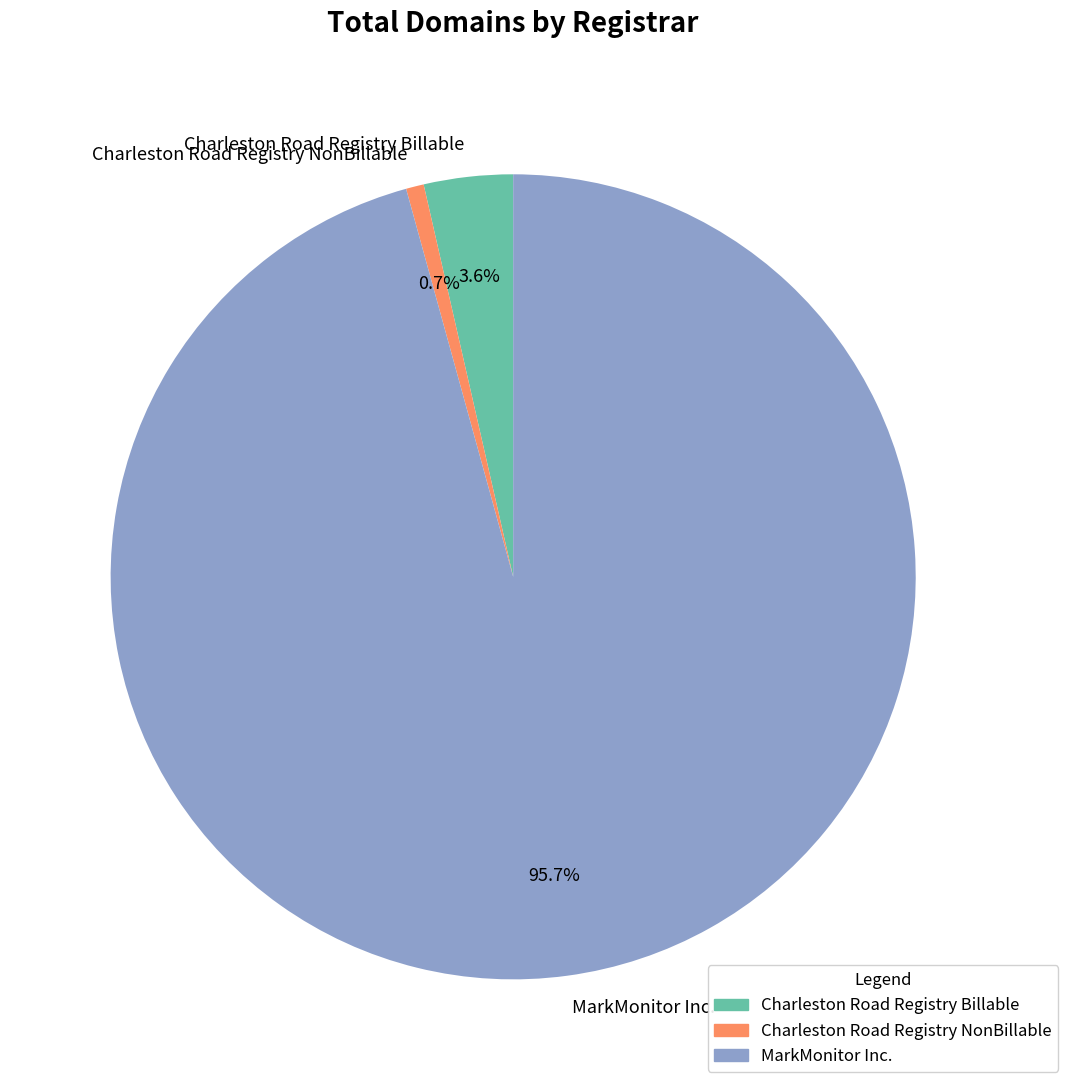

To the nearest percent, what is the average slice percentage?

33%